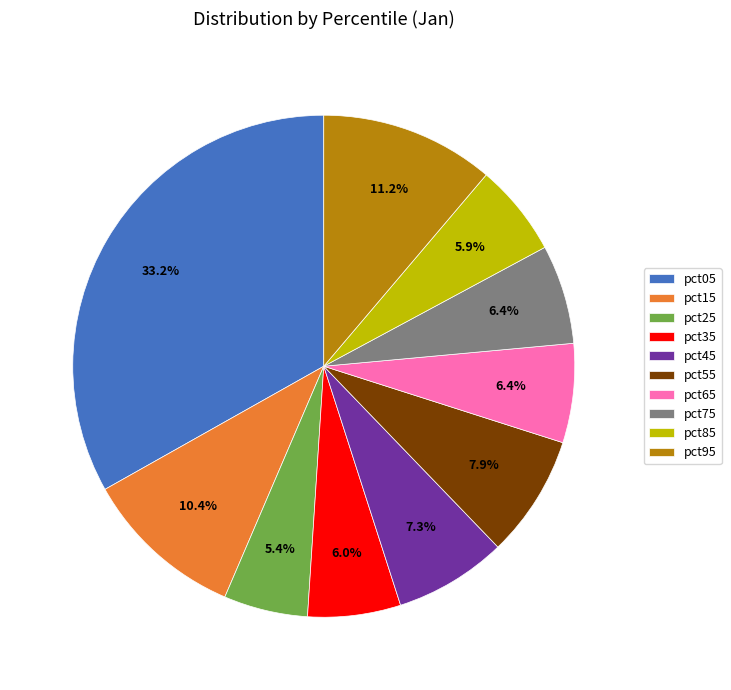

To the nearest percent, what is the difference between the largest and smallest slice percentages?

28%